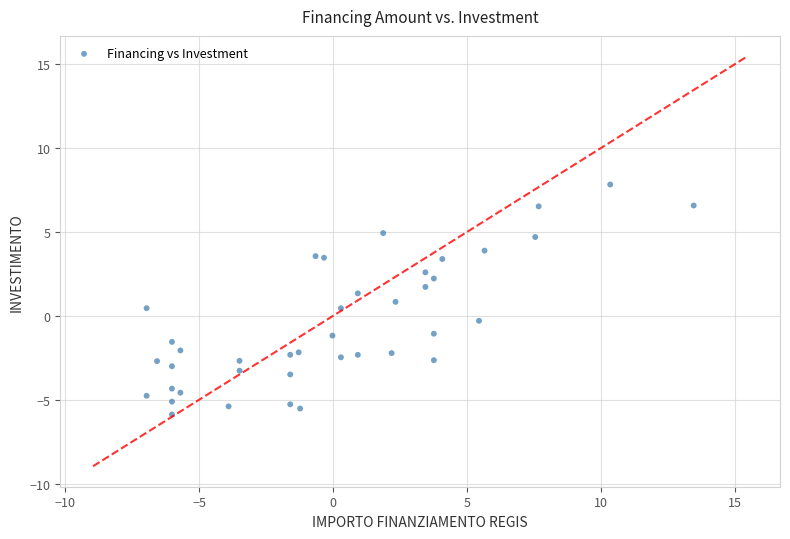

What is the range of Y values (max minus min)?

13.7